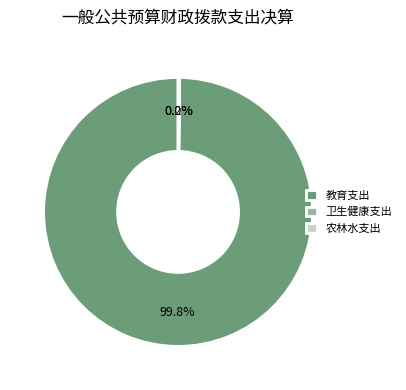

Which category has the biggest portion of the pie?

教育支出